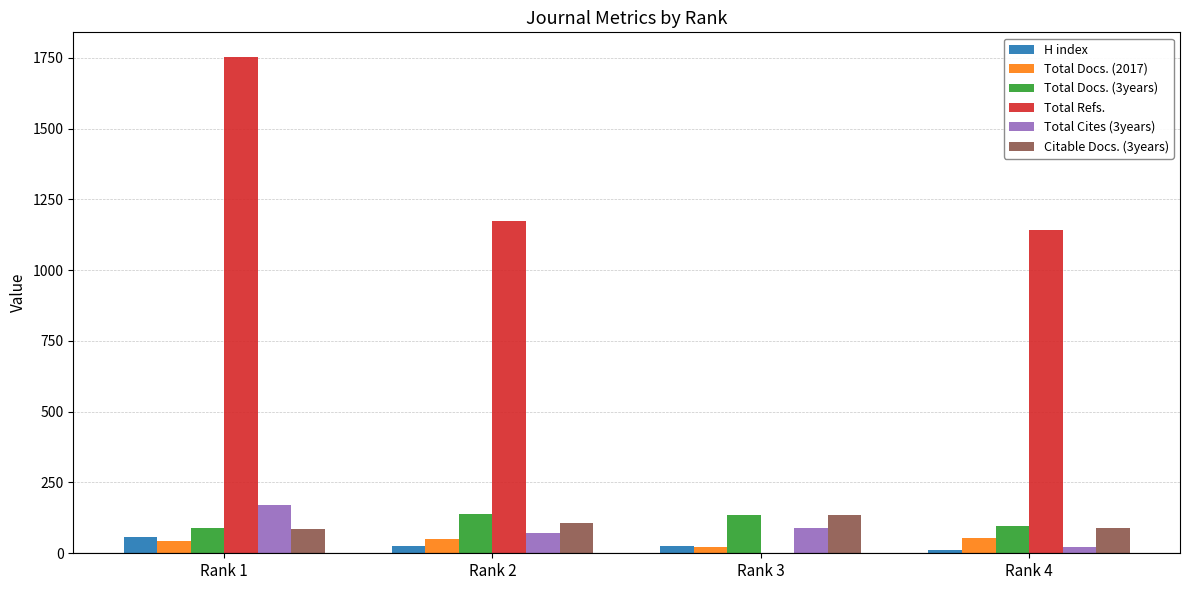

What are all the series names shown in the legend?

H index, Total Docs. (2017), Total Docs. (3years), Total Refs., Total Cites (3years), Citable Docs. (3years)